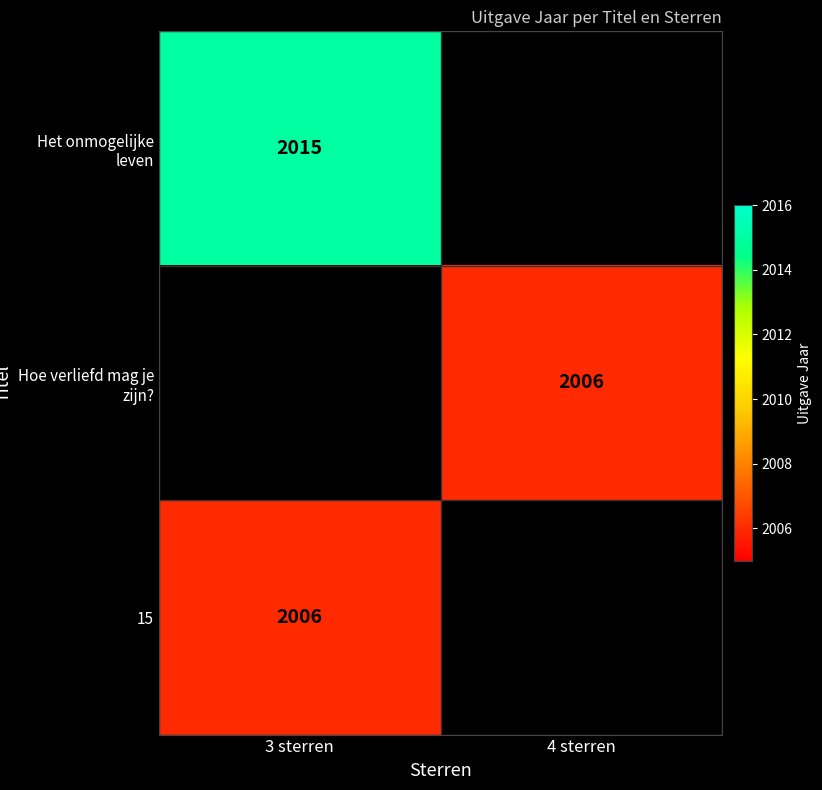

True or false: 15 has a value of 2006 at 3 sterren.

True